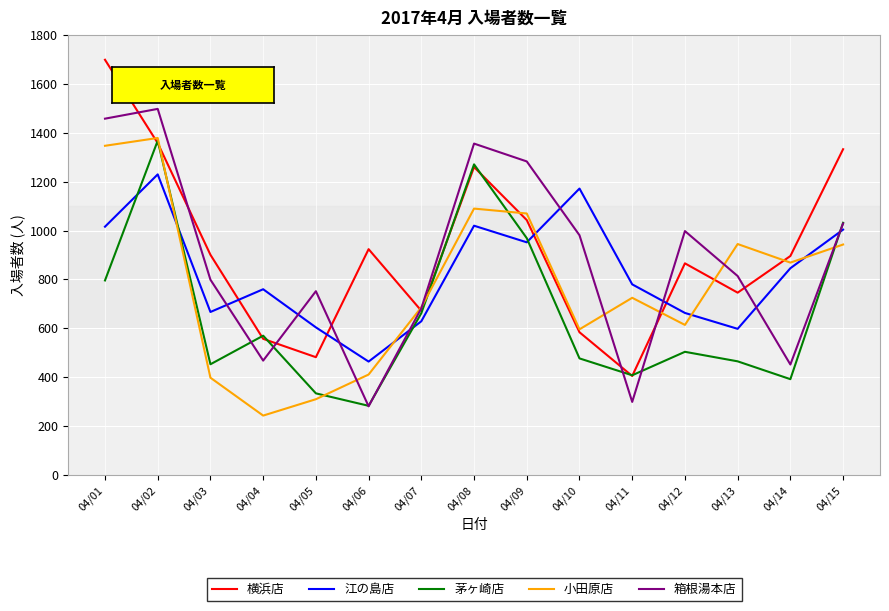

At which category is the sum across all series the highest?

04/02